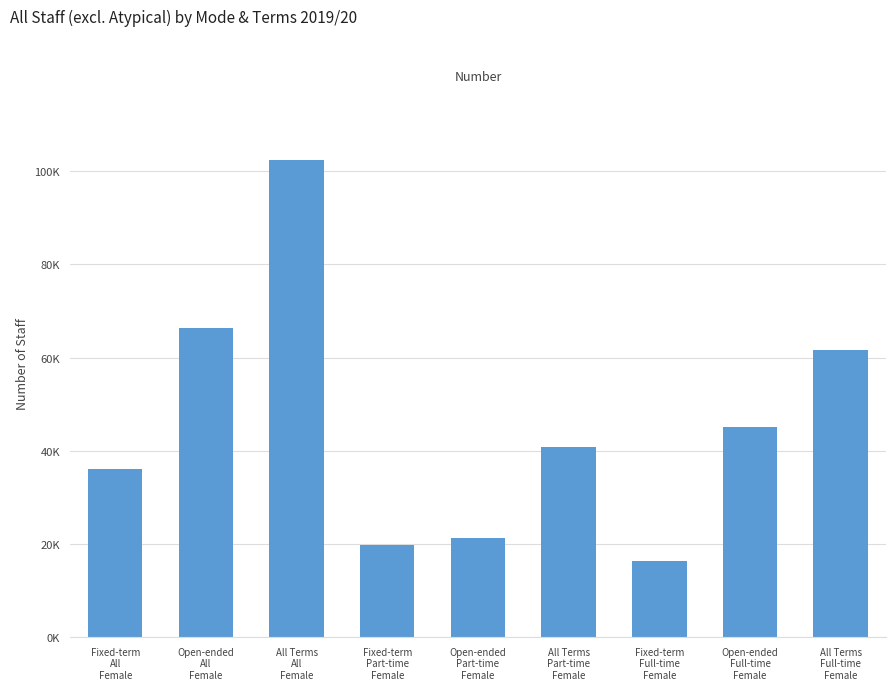

At which category does the chart reach its minimum across all series?

Fixed-term
Full-time
Female